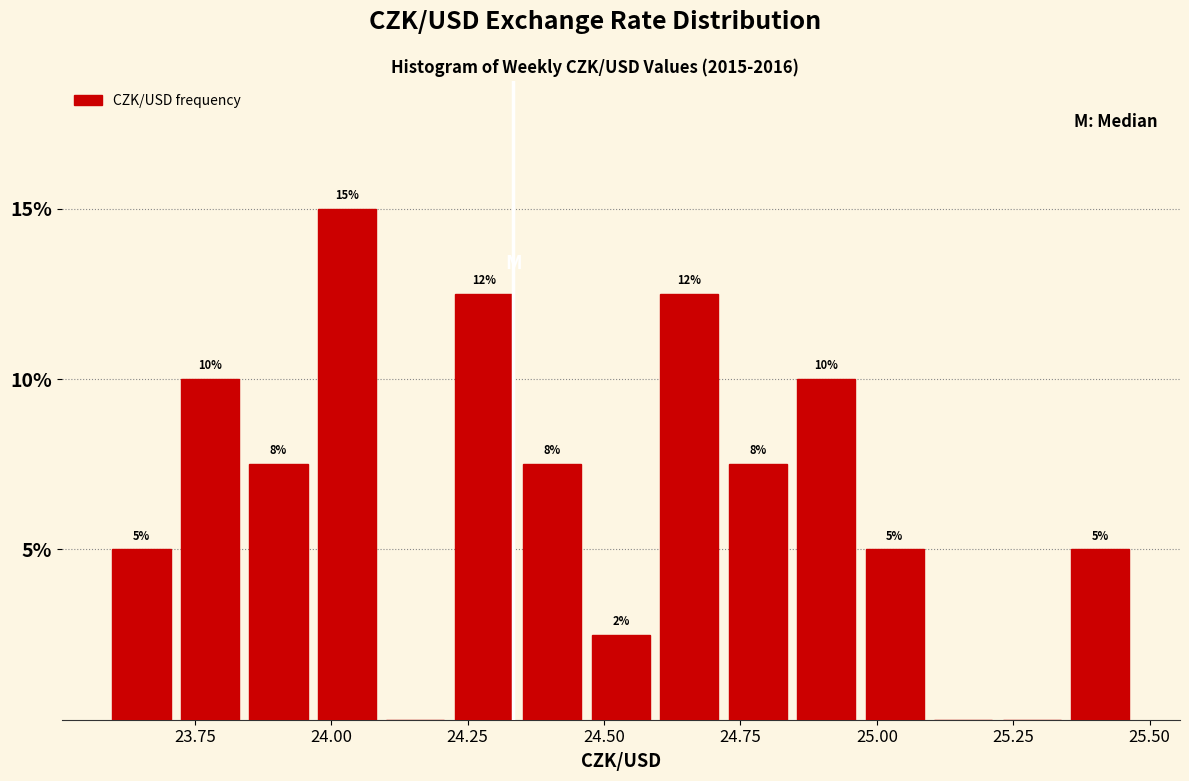

Around what value on the x-axis is the tallest bar? Give the approximate position of its centre, as read against the axis.

24.05